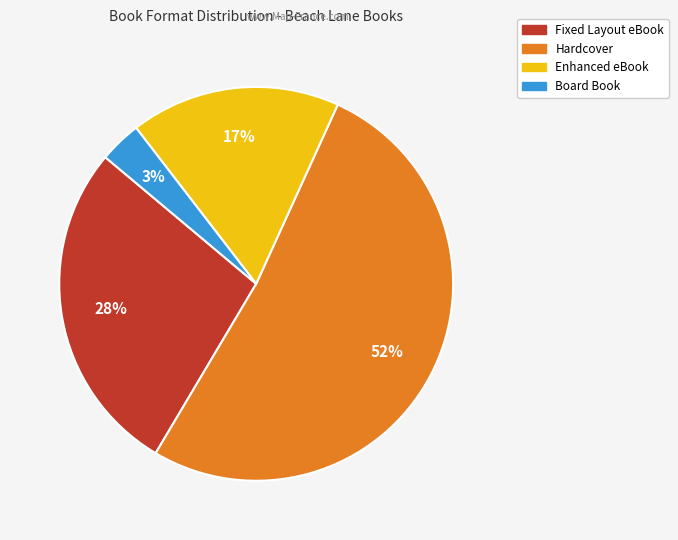

To the nearest percent, what is the combined percentage of Enhanced eBook and Hardcover?

69%